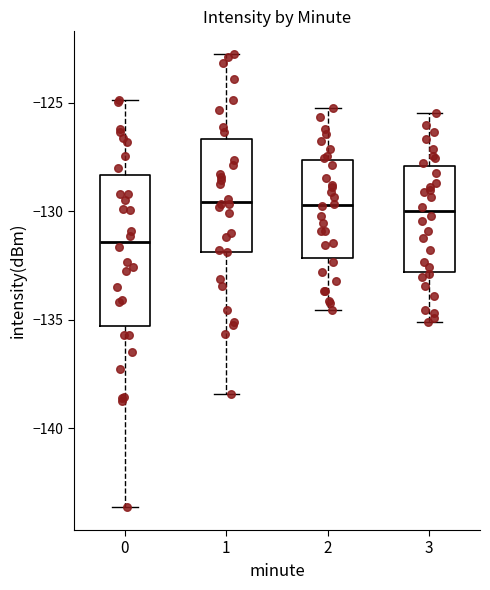

Reading left to right, transcribe this box plot: for each box, give where its median line is, the range the box spans, and where its two whiskers end, as read against the y-axis. The values are not printed on the chart, so give them approximately, as read against the axis.

0: median -131.5, box -135.5 to -128.5, whiskers -143.5 to -125.0
1: median -129.5, box -132.0 to -126.5, whiskers -138.5 to -123.0
2: median -129.5, box -132.0 to -127.5, whiskers -134.5 to -125.0
3: median -130.0, box -133.0 to -128.0, whiskers -135.0 to -125.5